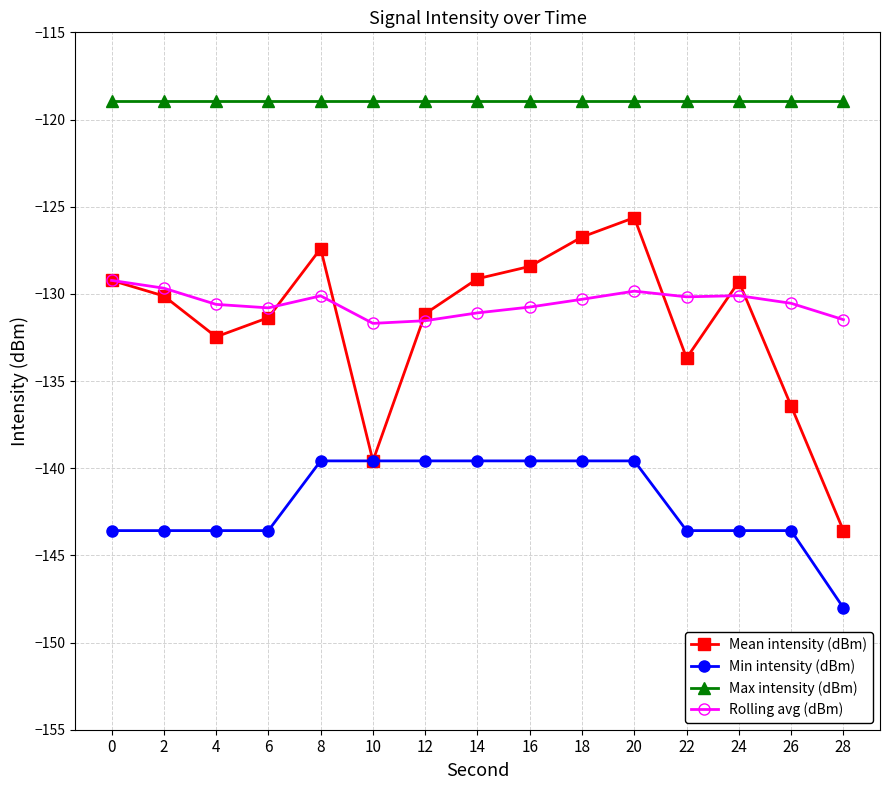

At how many categories does at least one series exceed -130?

15